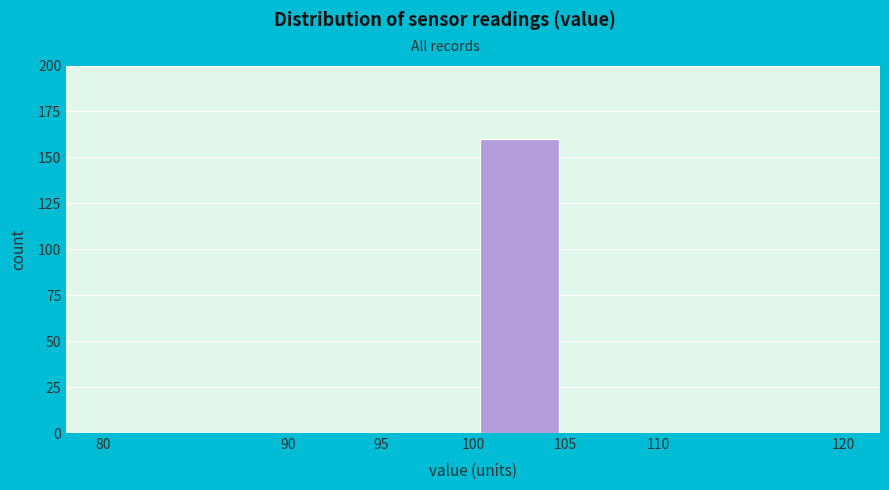

Reading left to right, transcribe this chart: for each bar, give the range it covers on the x-axis and its height. The values are not printed on the chart, so give them approximately, as read against the axis.

80 to 90: 0
90 to 95: 0
95 to 100: 0
100 to 105: 160
105 to 110: 0
110 to 120: 0